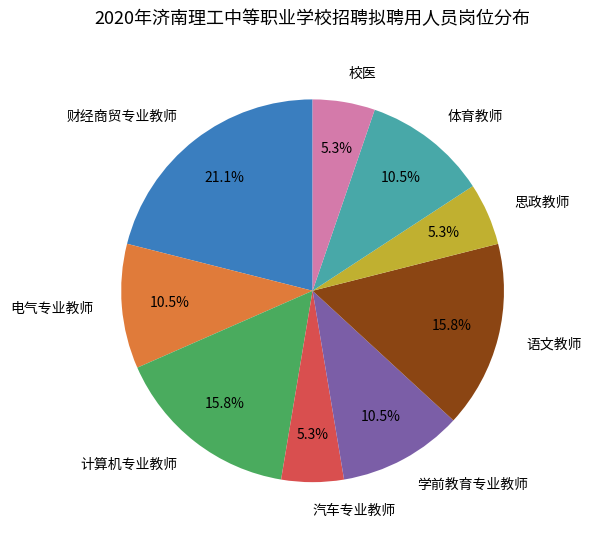

To the nearest percent, what is the difference between the largest and smallest slice percentages?

16%